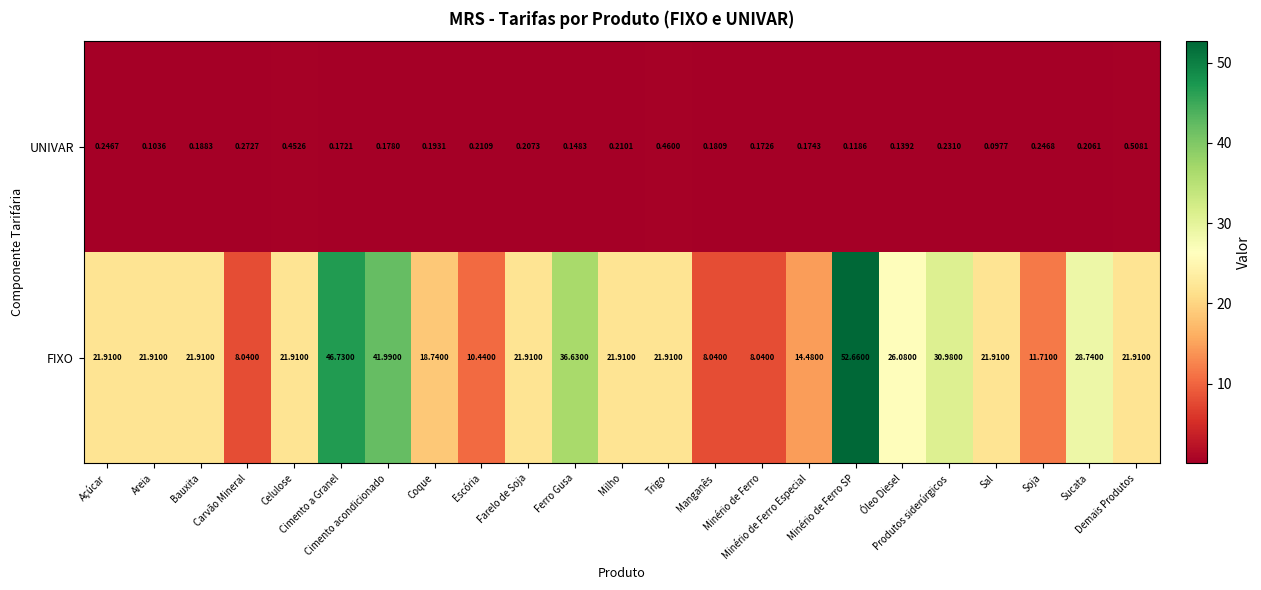

Which series has the largest total across all categories?

FIXO